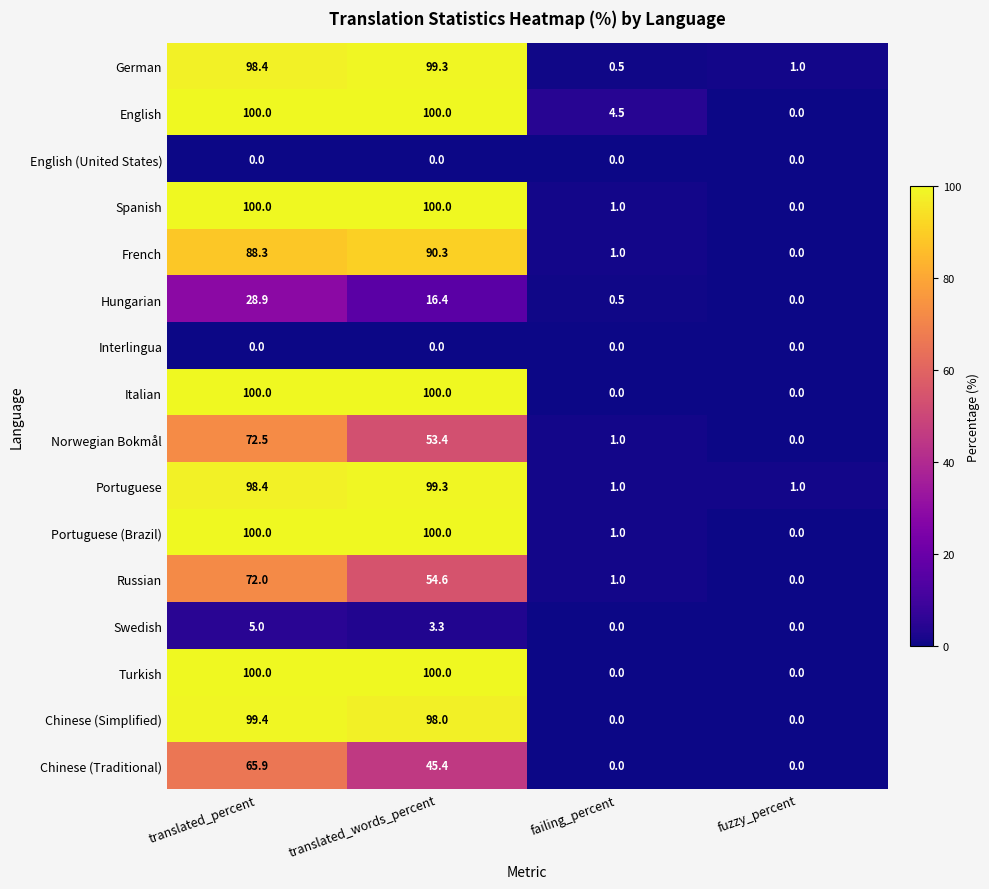

The Russian series shows -29.9 at fuzzy_percent. True or false?

False